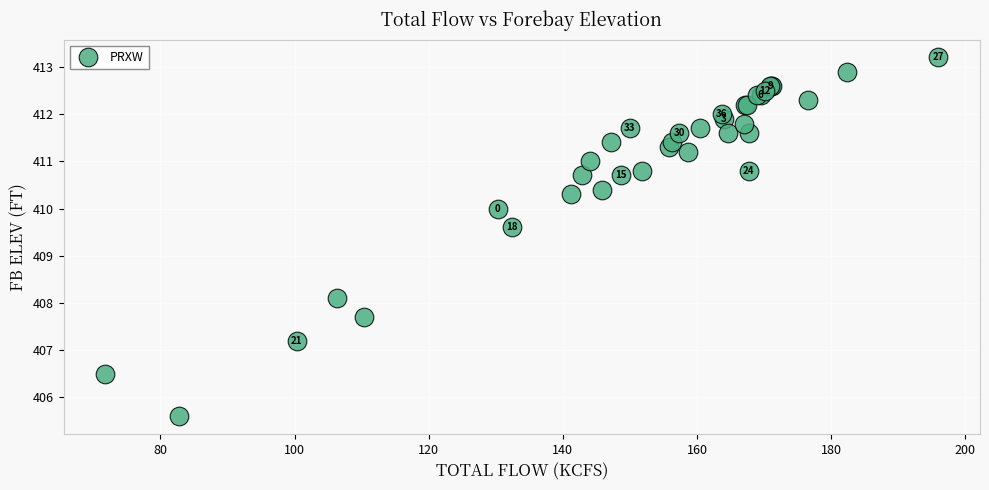

What Y value in the scatter plot is closest to 409?

409.6